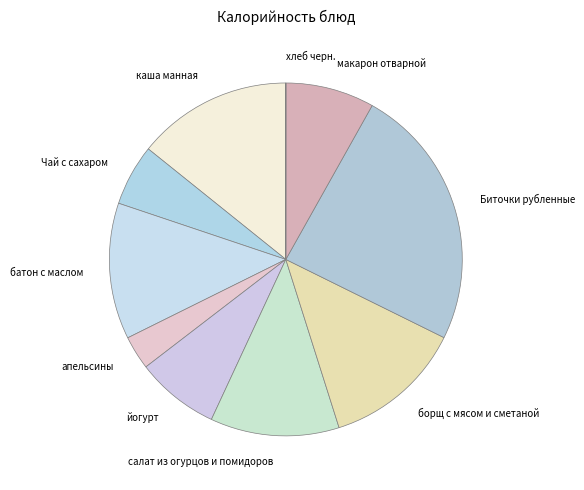

Which category has the biggest portion of the pie?

Биточки рубленные